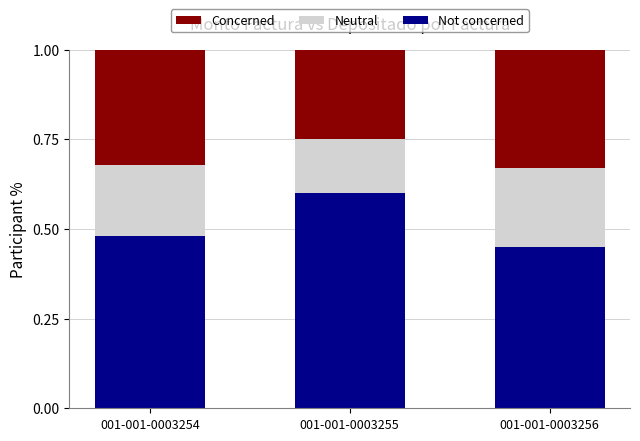

Count the Not concerned values in the range 0 to 1.

3